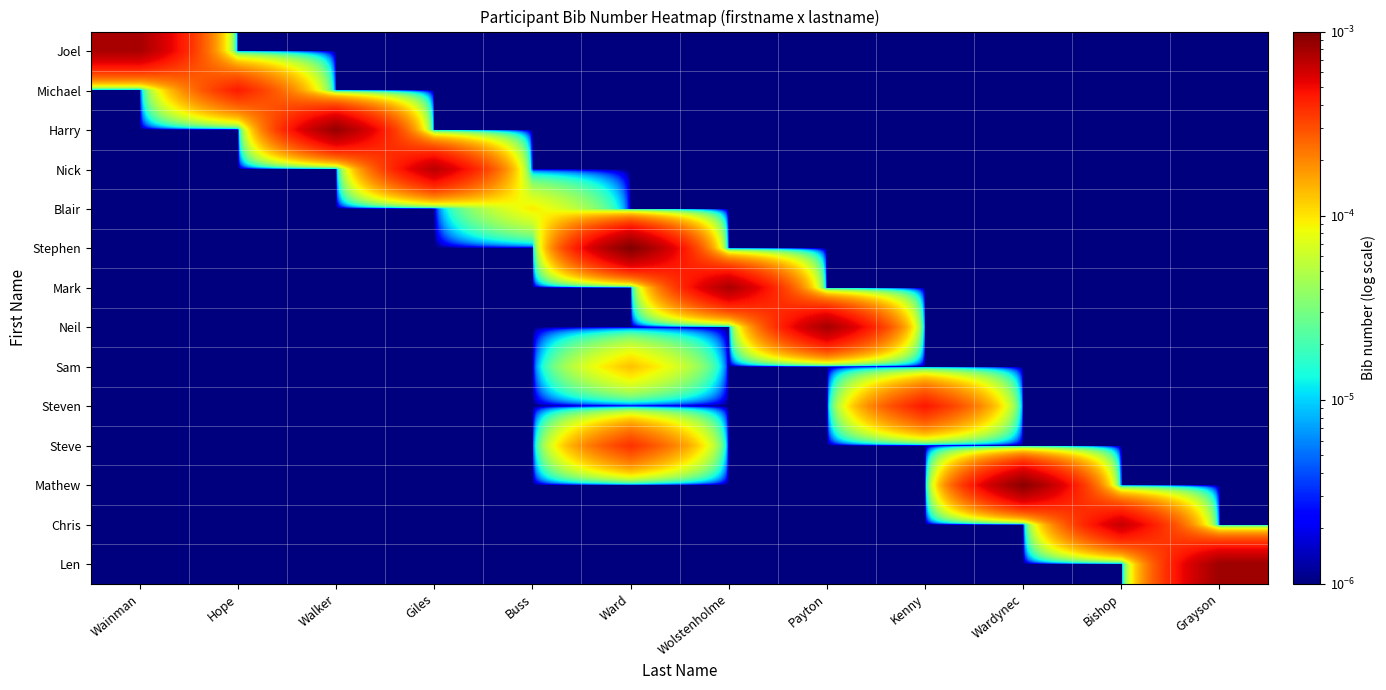

At how many categories does at least one series exceed 0?

12